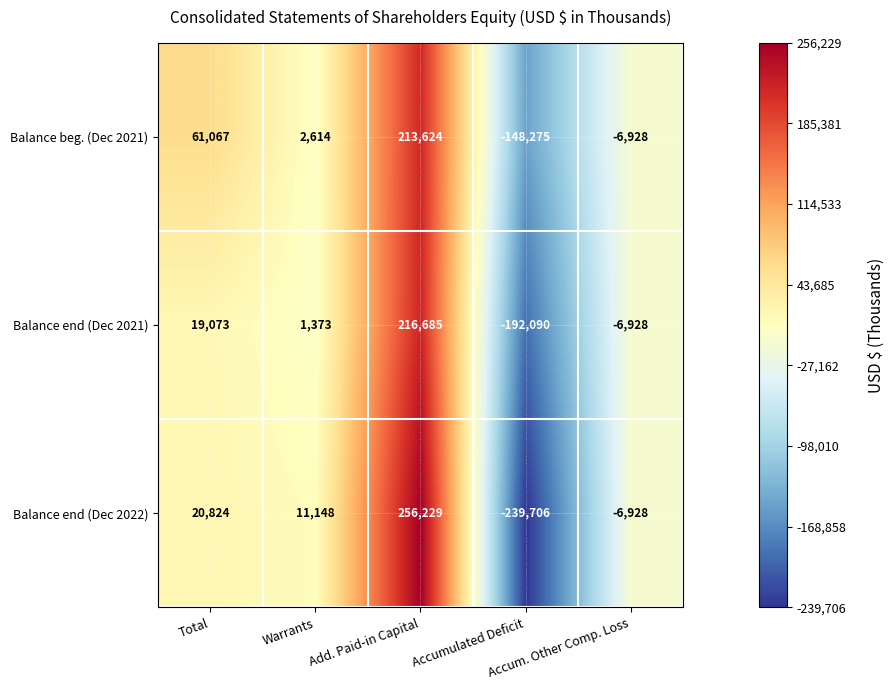

List the series in order of their peak value, highest first.

Balance end (Dec 2022), Balance end (Dec 2021), Balance beg. (Dec 2021)